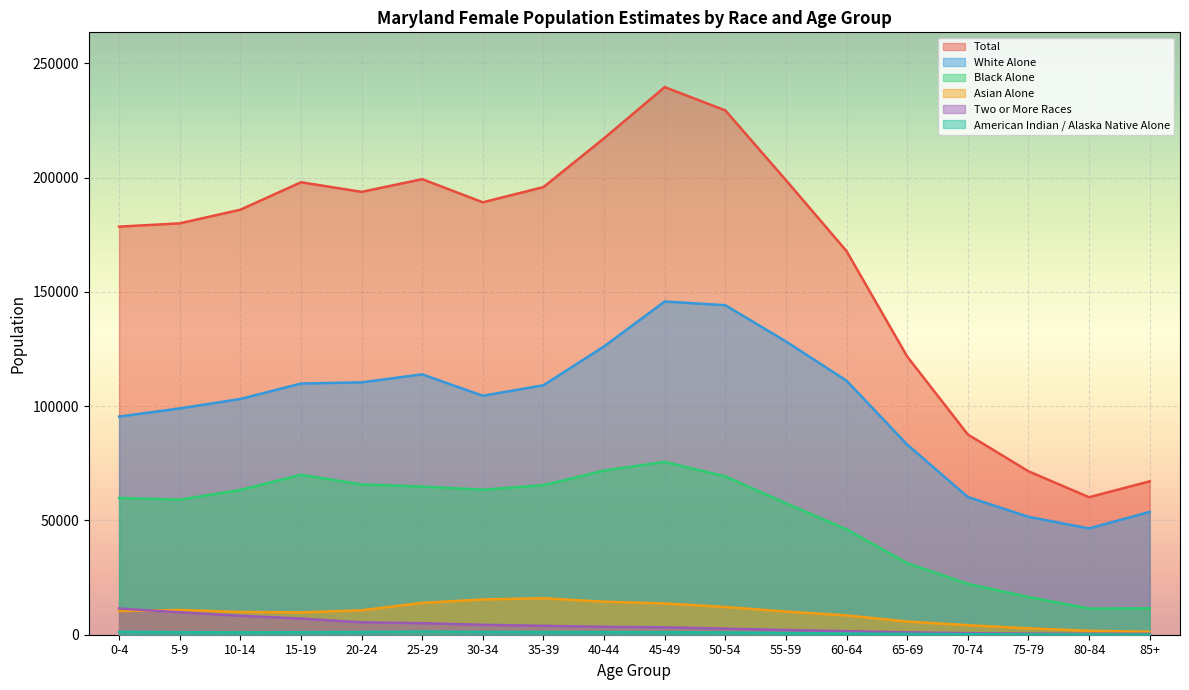

At how many categories does at least one series exceed 53287?

18